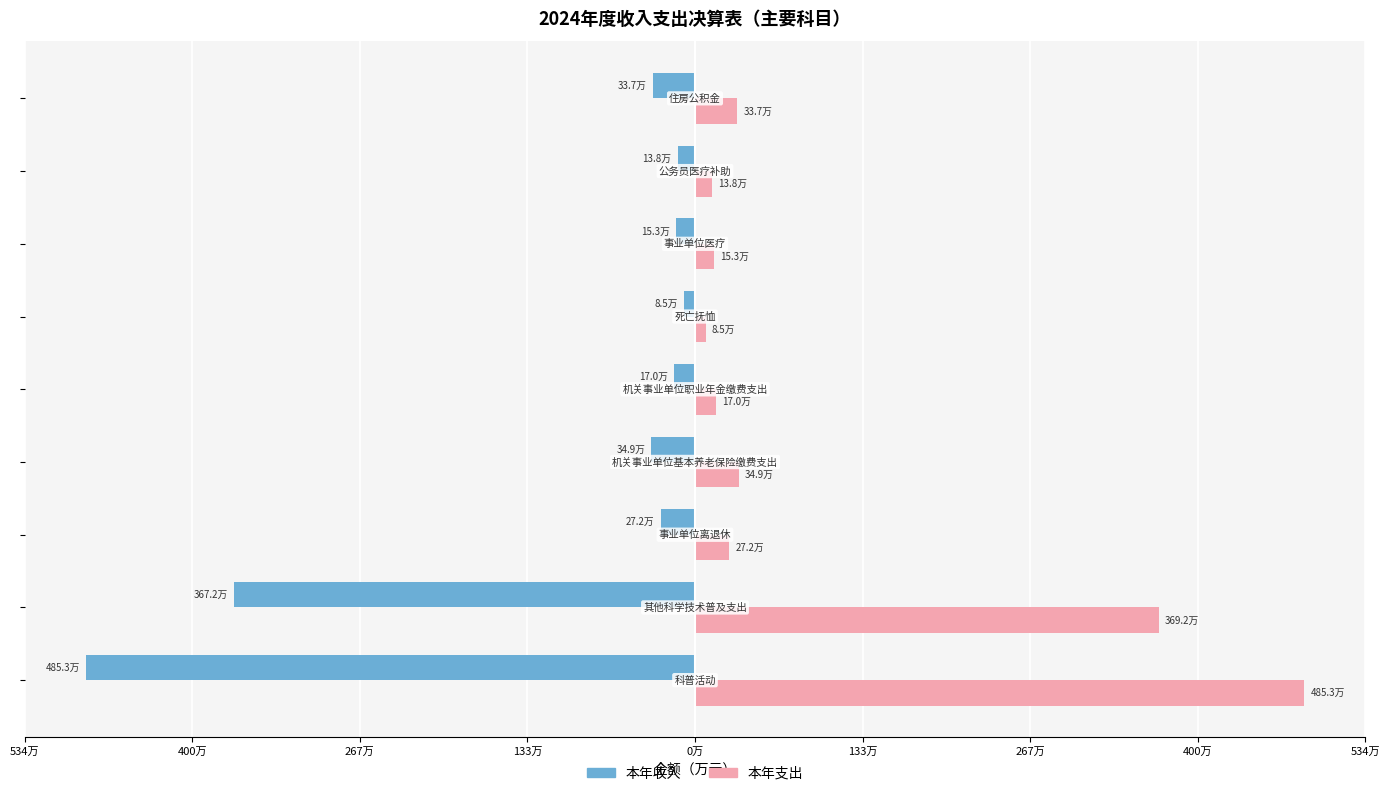

What are all the series names shown in the legend?

本年收入, 本年支出